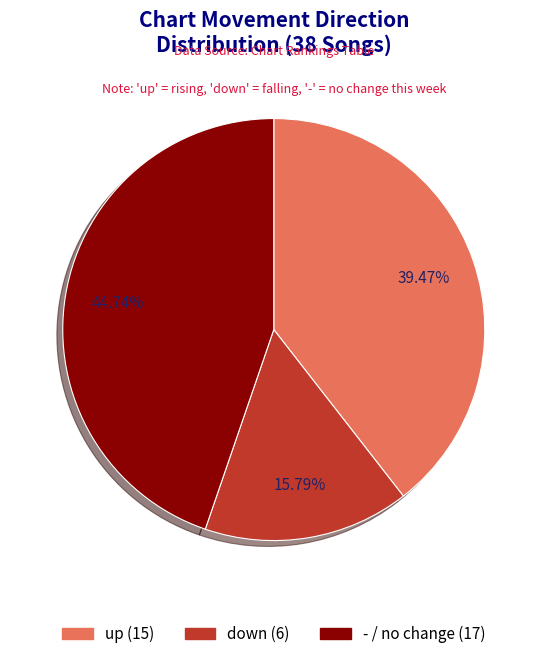

Which slice is the smallest?

down